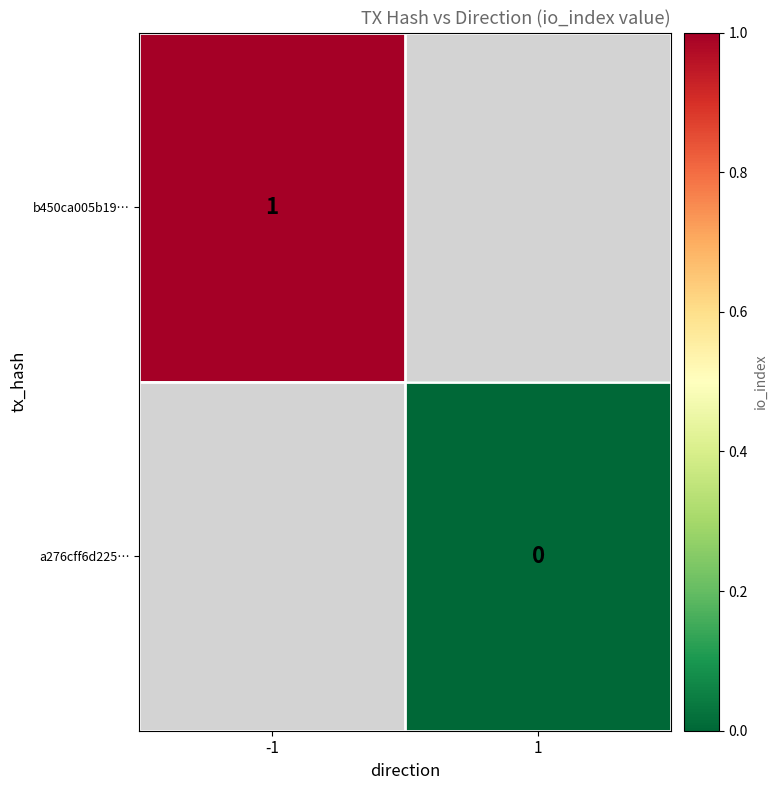

Is it true that b450ca005b19… equals 0 at -1?

False